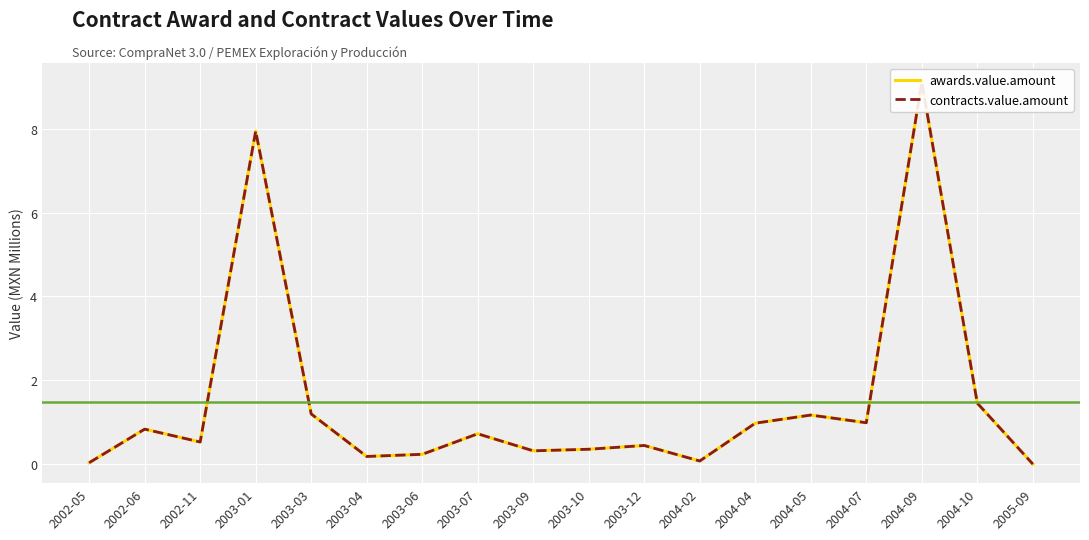

Is it true that contracts.value.amount equals 0.0 at 2005-09?

True